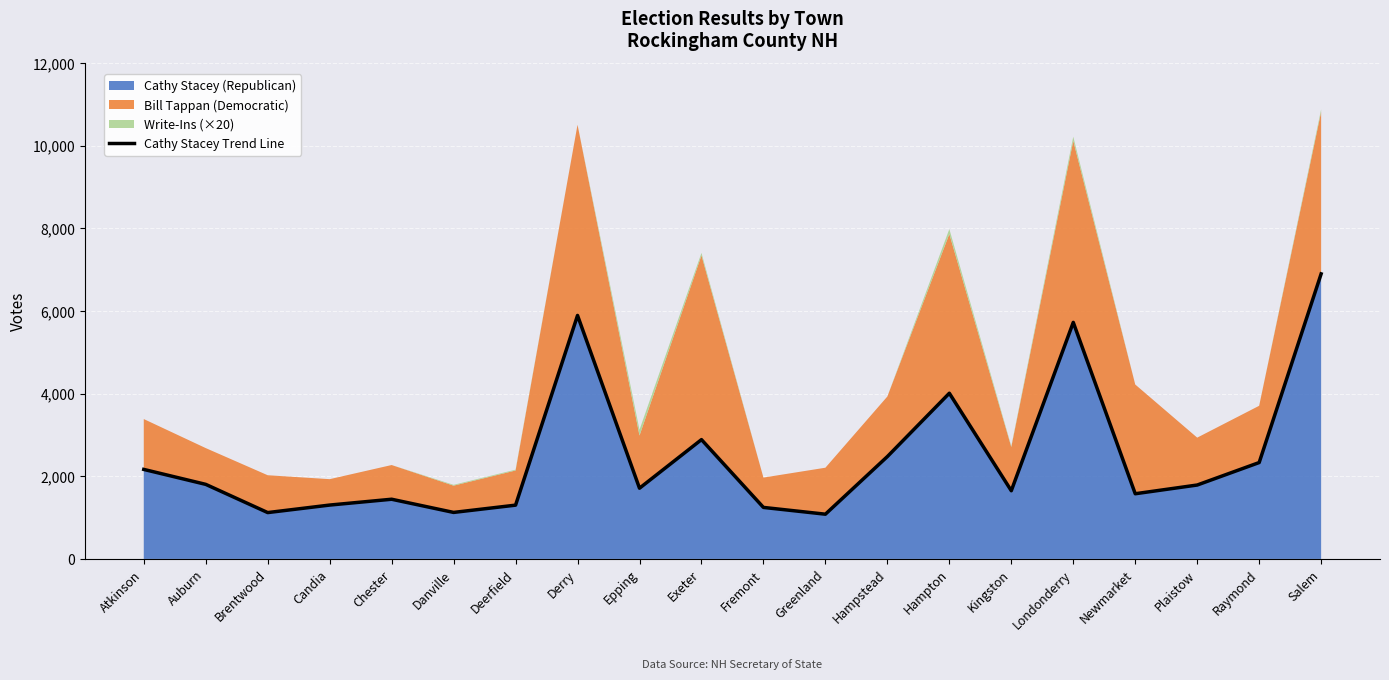

True or false: the data shows 596 at Candia.

False